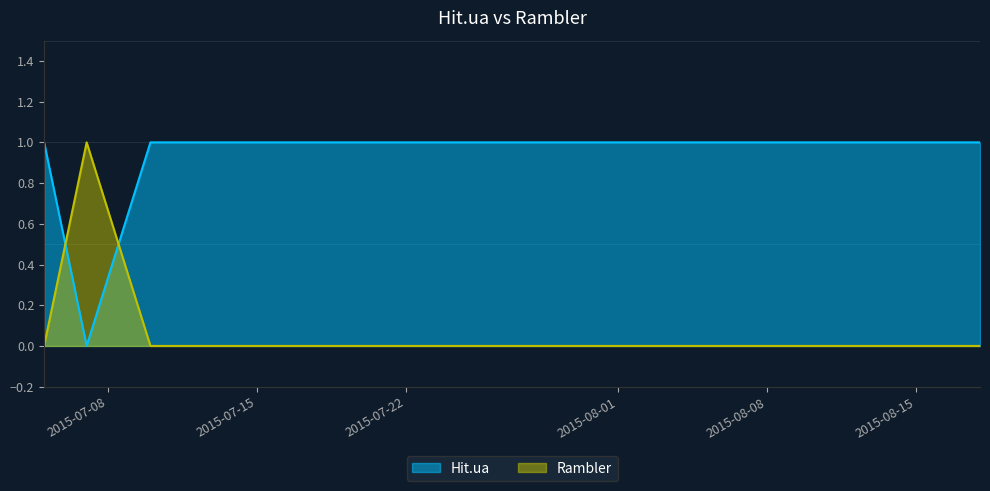

Which series has the largest range (max minus min)?

Hit.ua